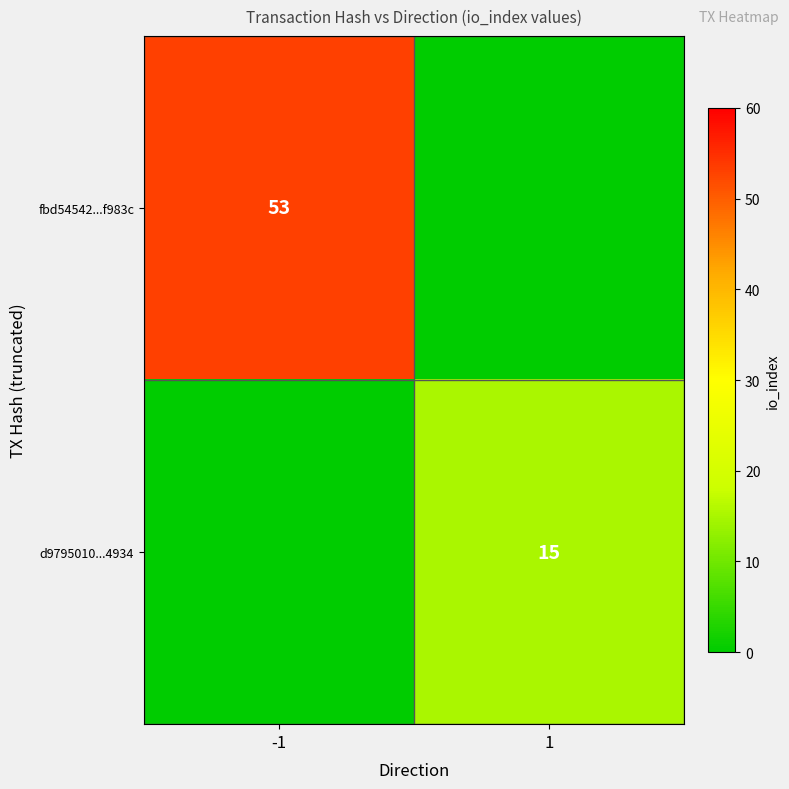

The value of fbd54542...f983c at -1 is 53. True or false?

True